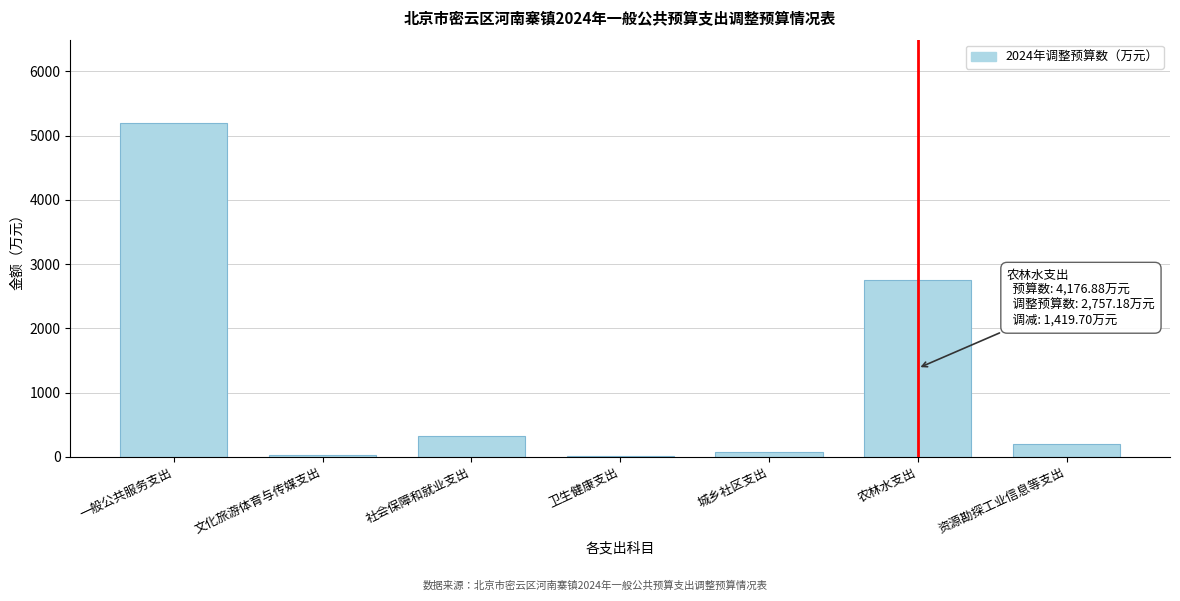

The chart shows a value of 9048.7 at 一般公共服务支出. True or false?

False